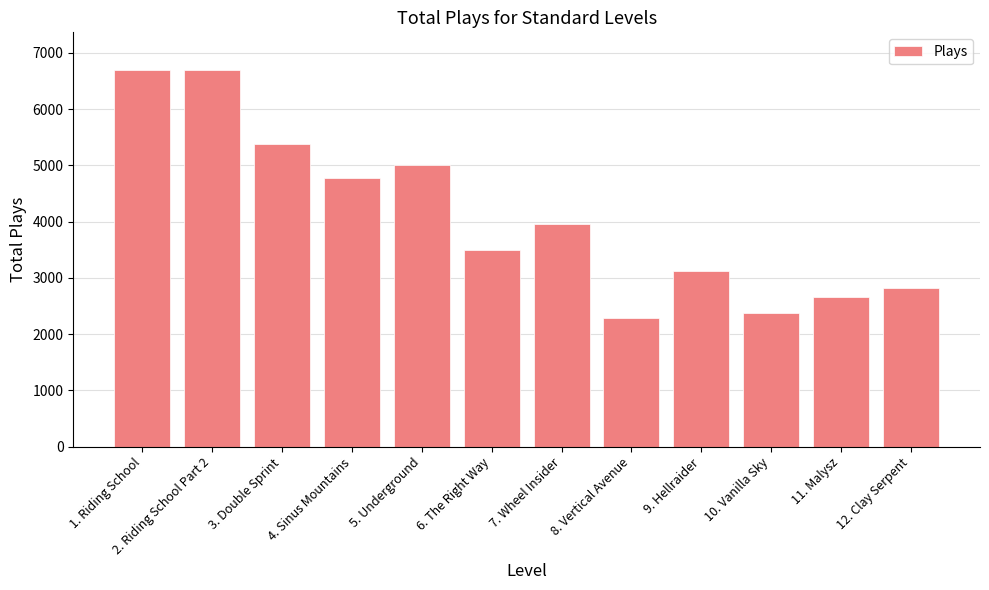

What is the sum of all values?

49250